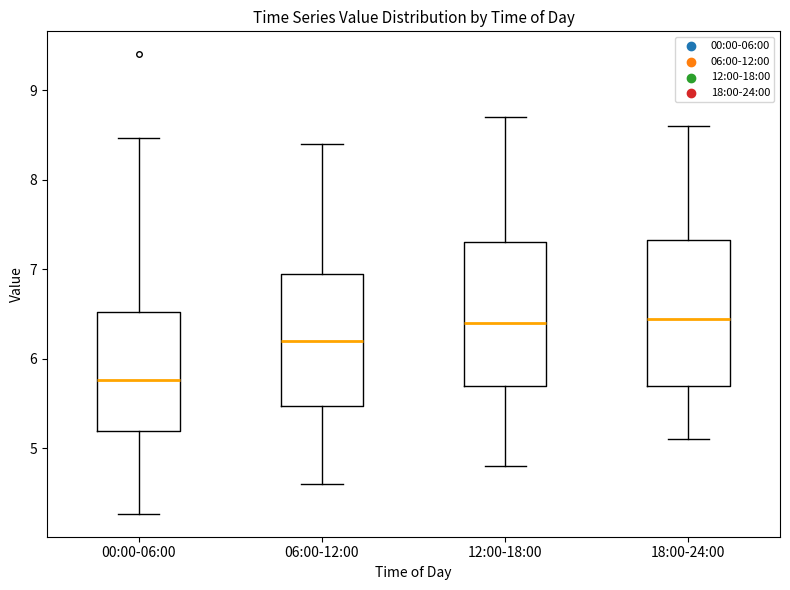

Which box's median line is the lowest?

00:00-06:00